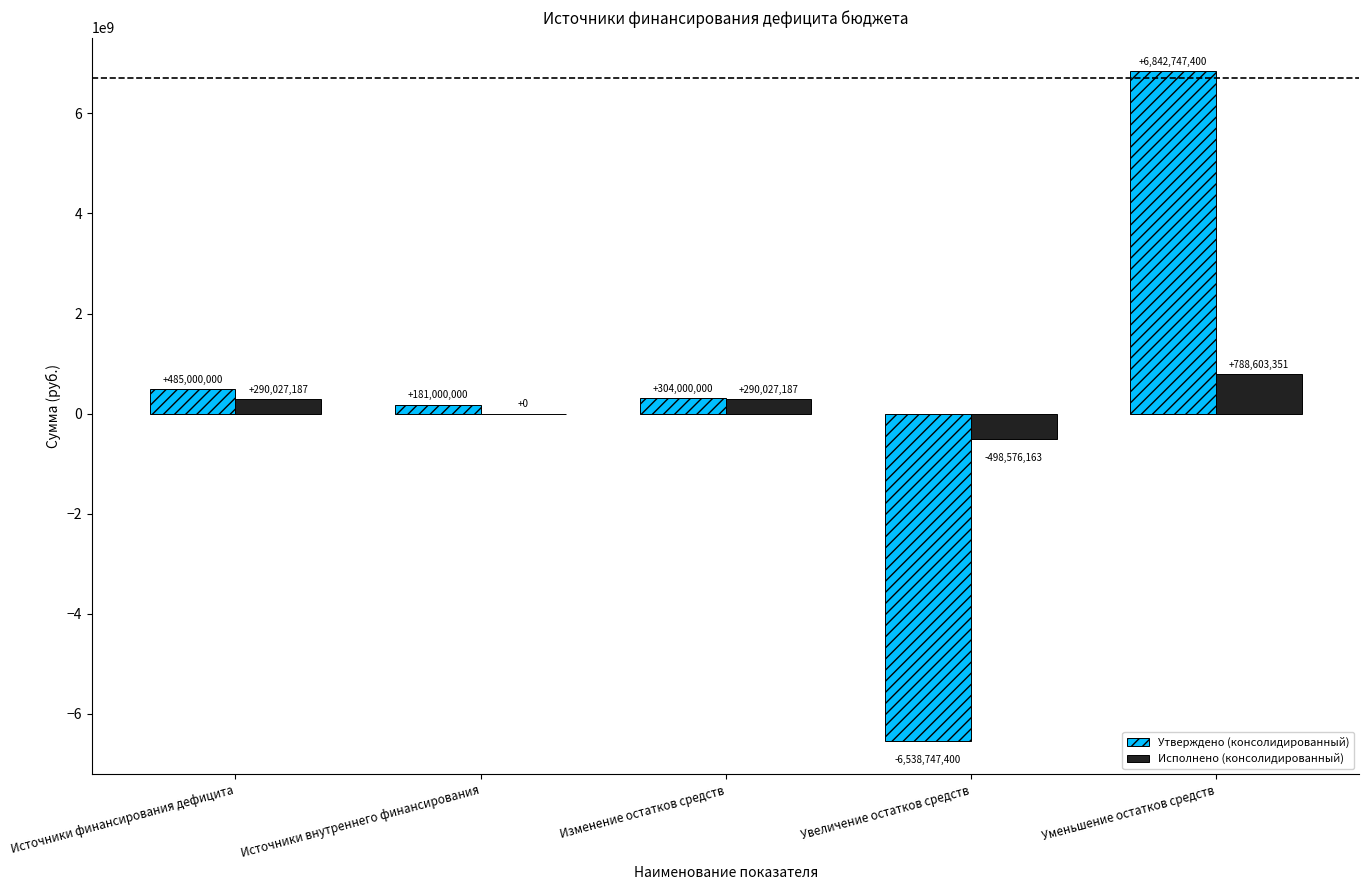

At which label is Исполнено (консолидированный) closest to 145013593?

Источники внутреннего финансирования